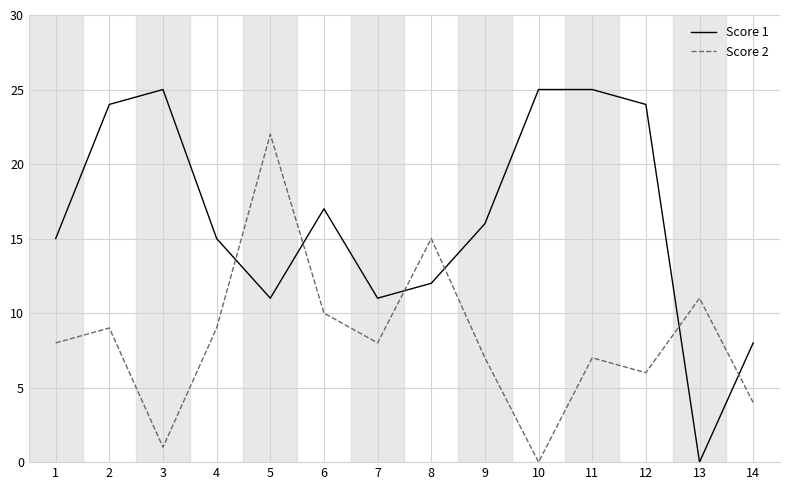

Does the chart have visible grid lines?

Yes